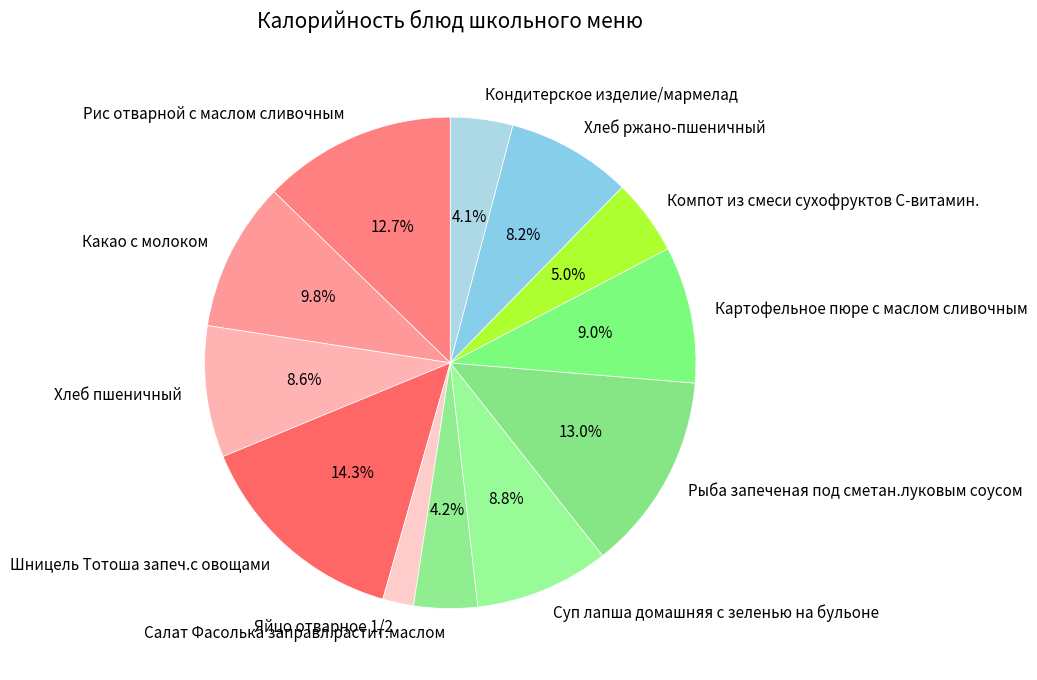

To the nearest percent, what percentage of the pie is Какао с молоком?

10%